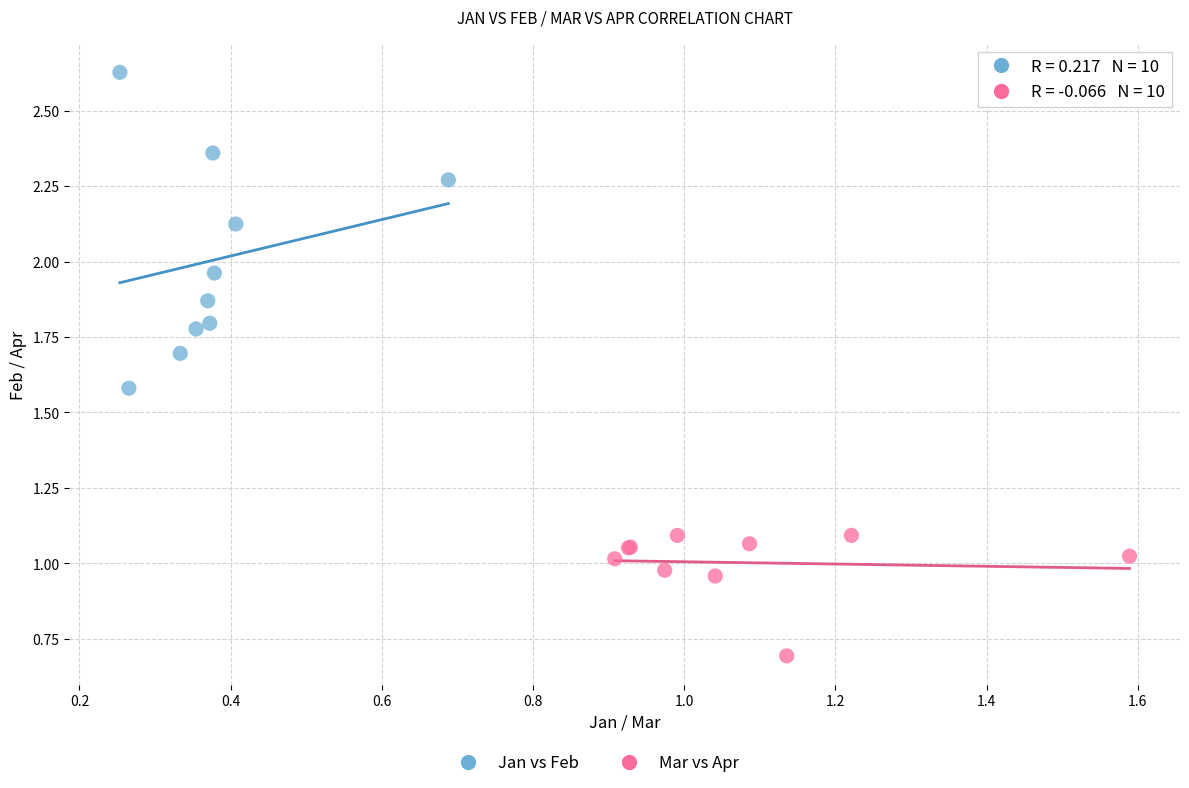

Which series has the widest spread of Y values?

Jan vs Feb